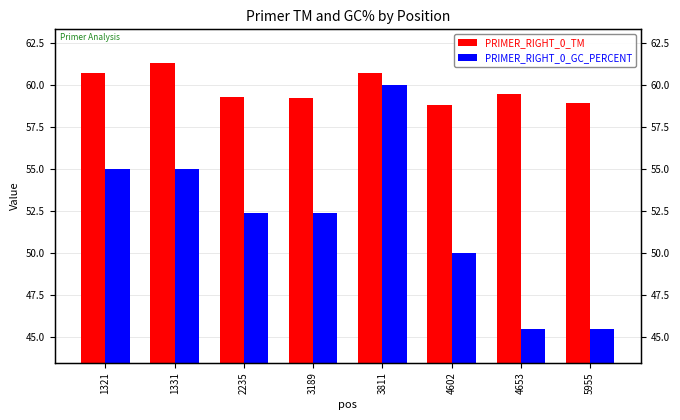

Count the PRIMER_RIGHT_0_GC_PERCENT values in the range 50 to 55.

5